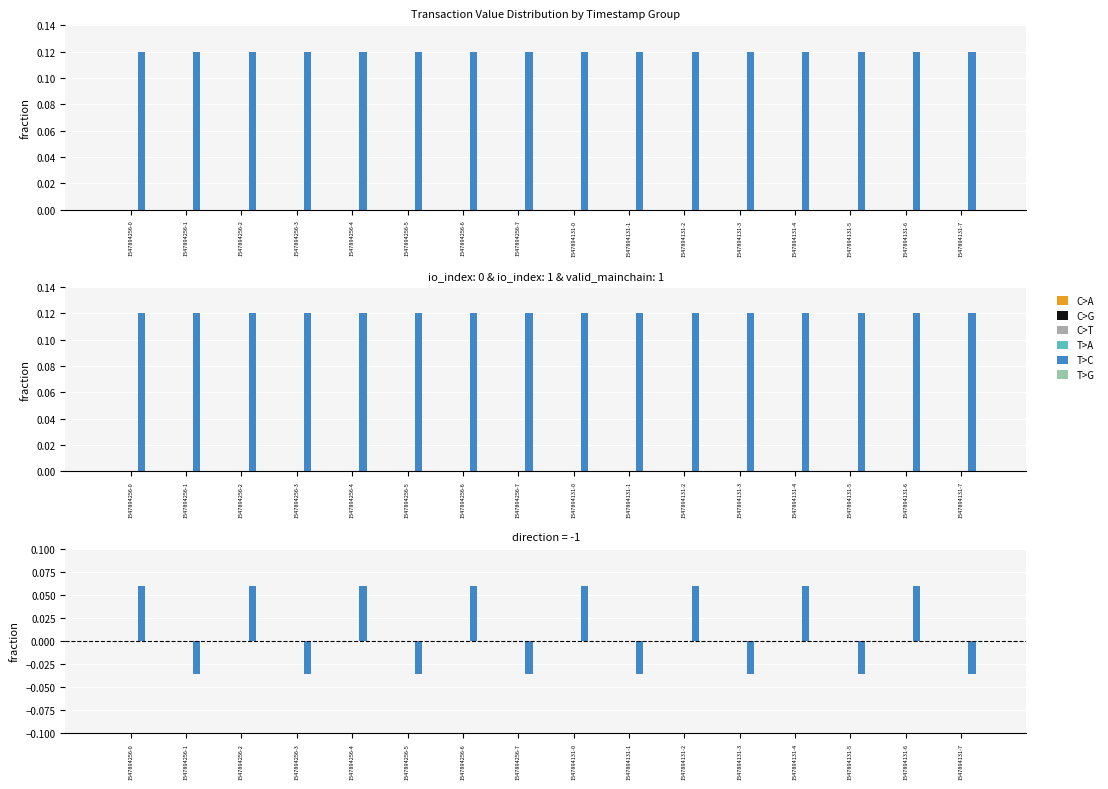

List the series in order of their peak value, highest first.

T>C, C>T, C>A, C>G, T>A, T>G